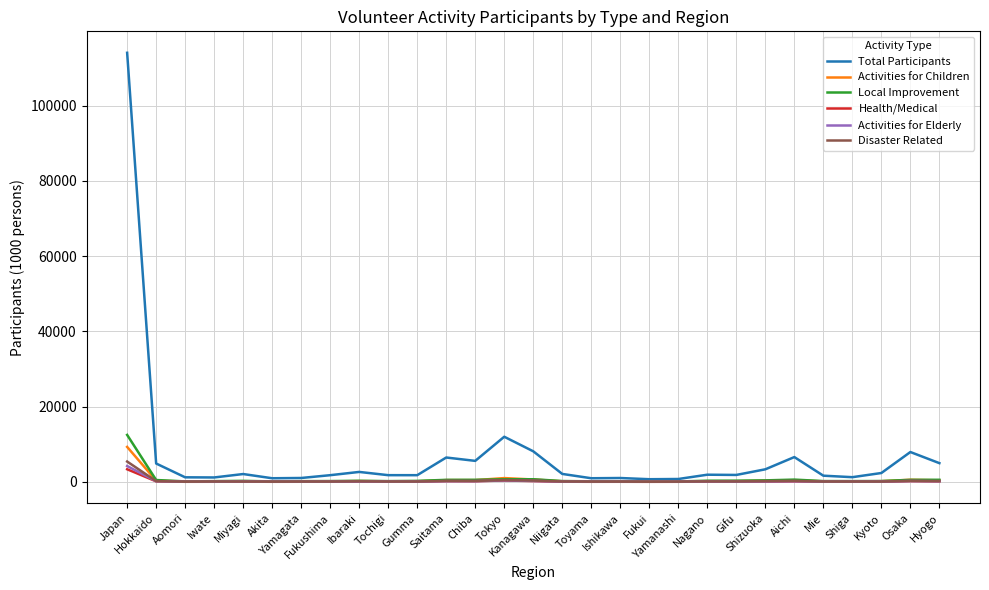

What is the maximum value for Health/Medical?

3355